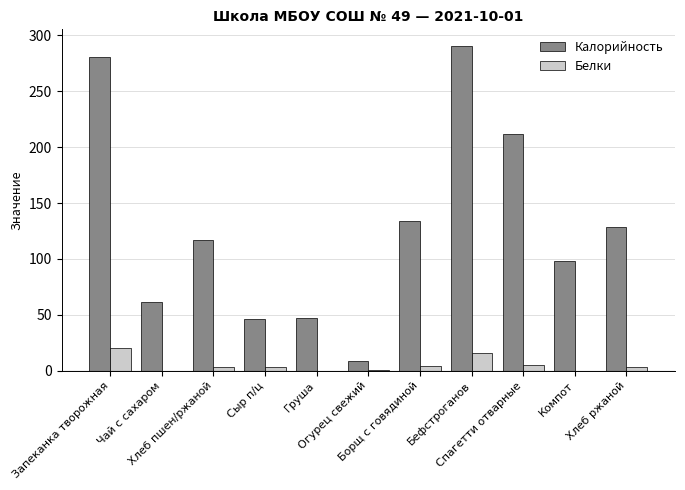

Count the number of data series in this chart.

2